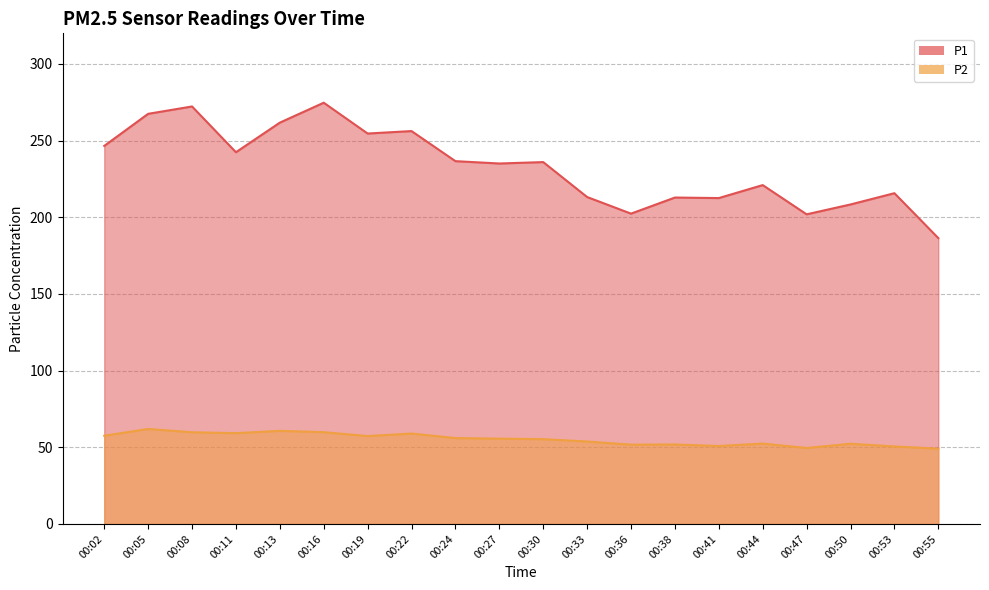

At which category does P1 reach its first local valley?

00:11